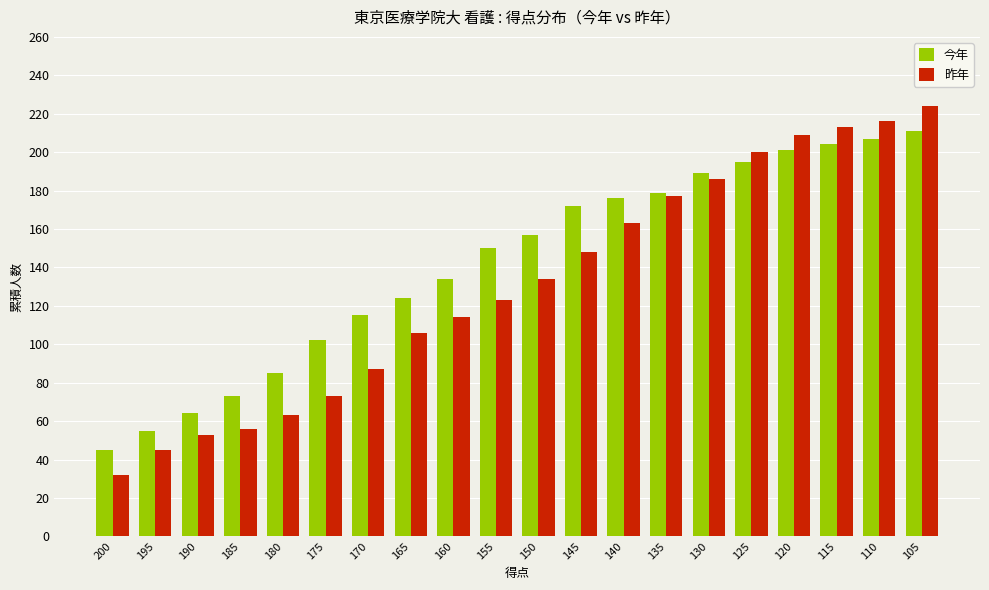

Rank the series by their average value, from lowest to highest.

昨年, 今年